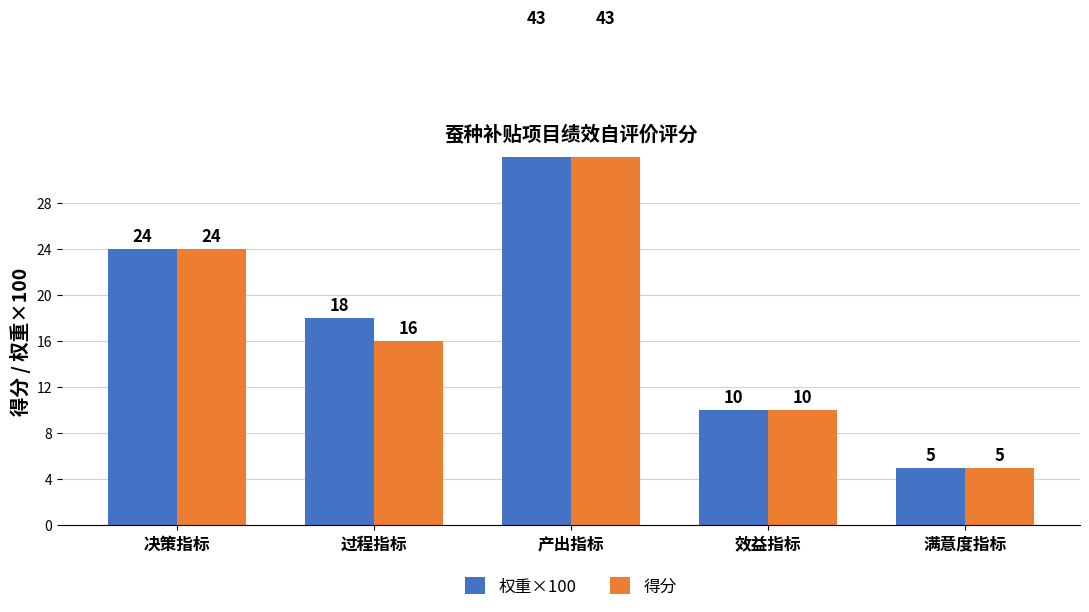

The 权重×100 series shows 7 at 效益指标. True or false?

False